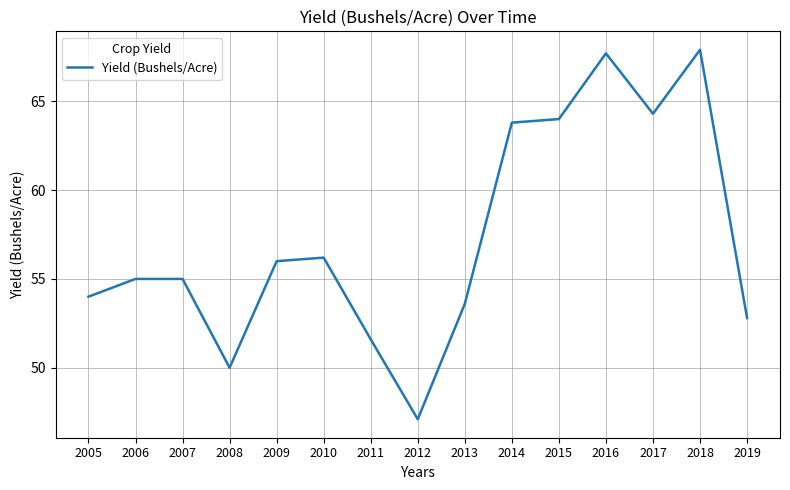

The chart shows a value of 51.6 at 2011. True or false?

True